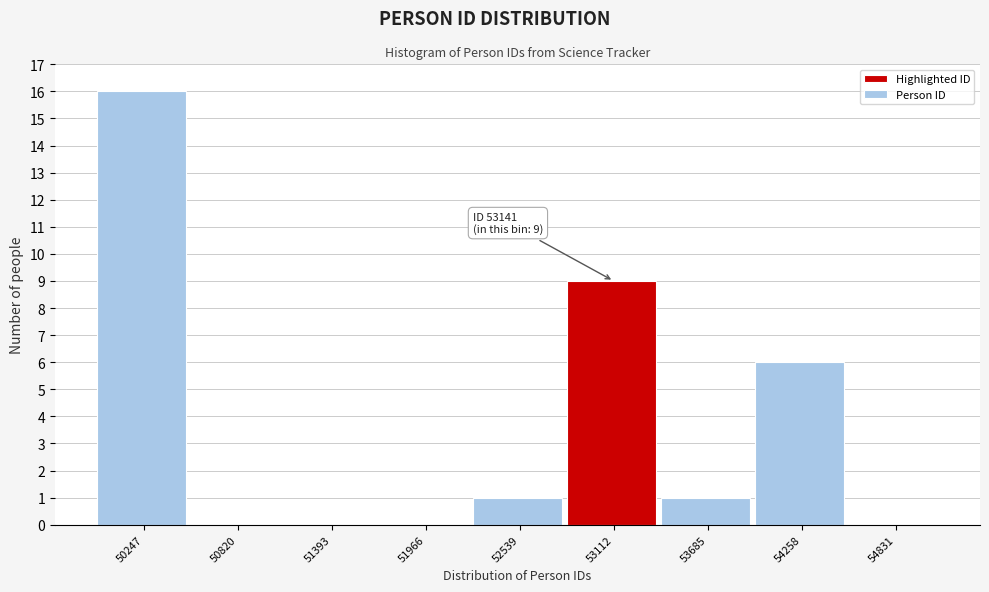

Reading left to right, transcribe all the data shown in this chart.

50247=16	50820=0	51393=0	51966=0	52539=1	53112=9	53685=1	54258=6	54831=0